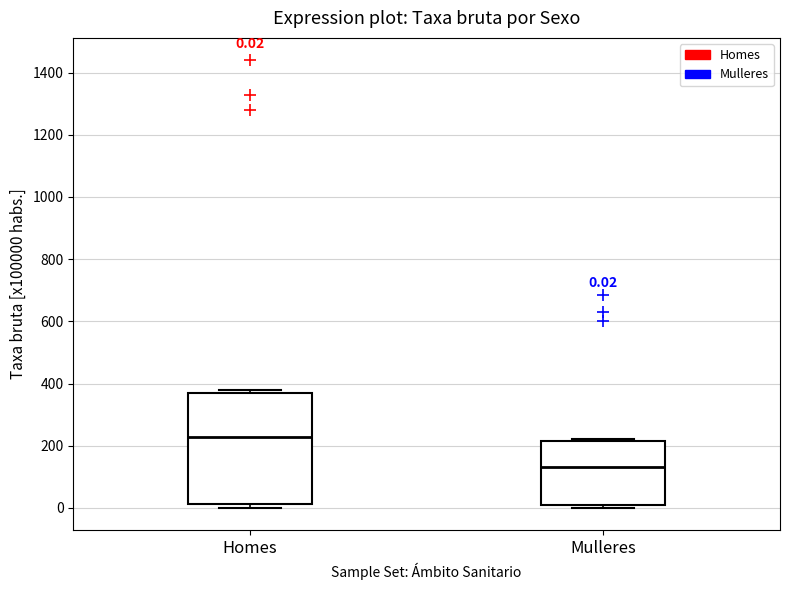

Which box has the highest median line?

Homes